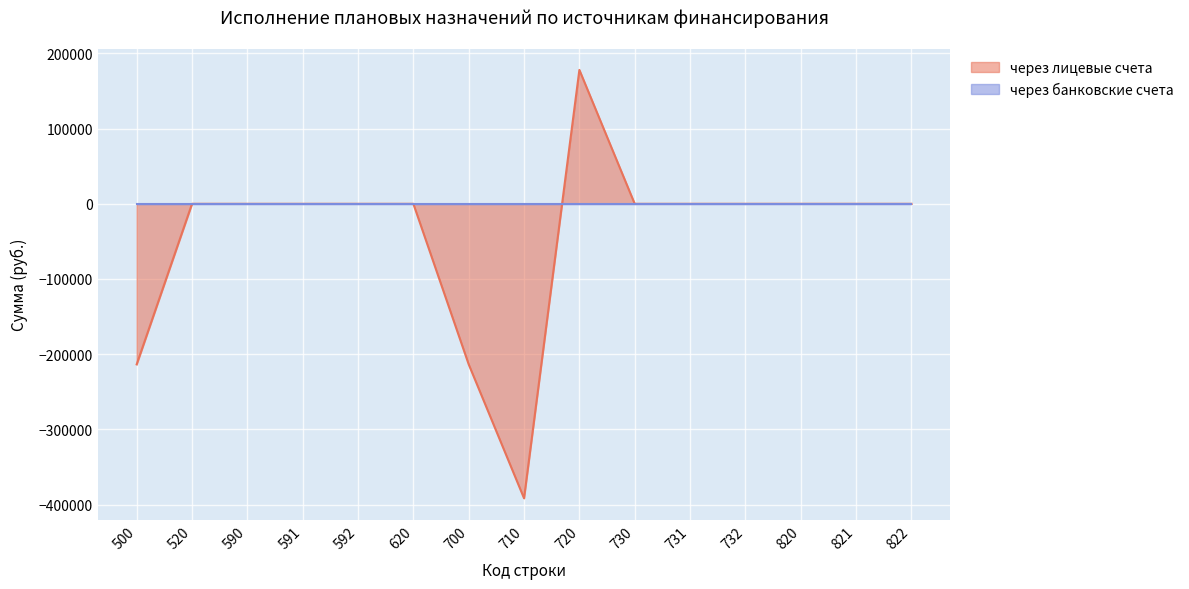

At which category does the data reach its first local valley?

710